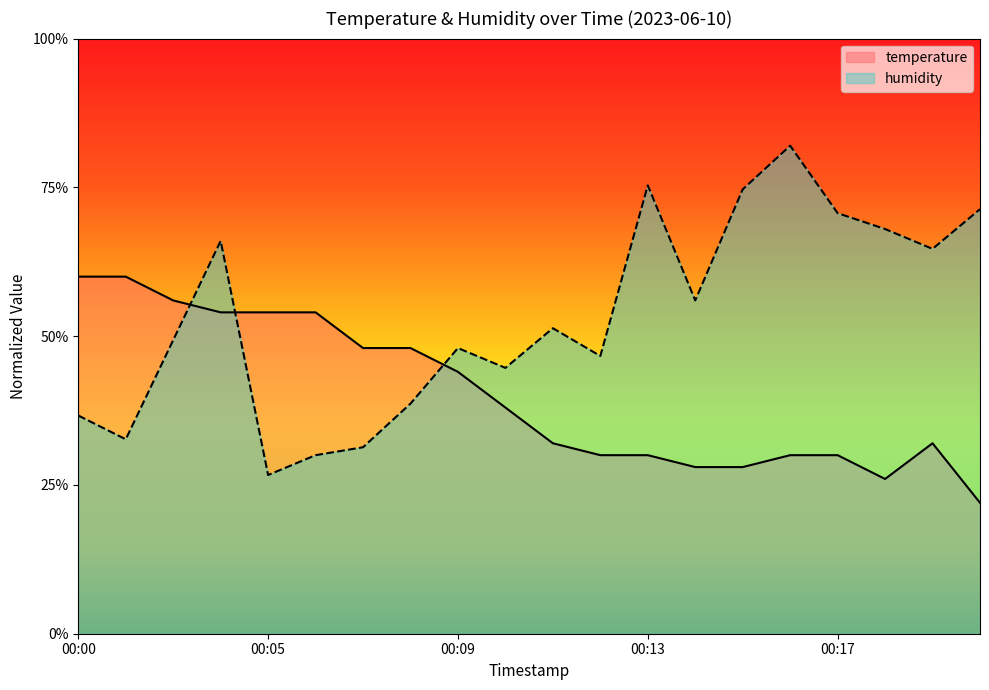

Is it true that temperature equals 0.4 at 00:20?

False